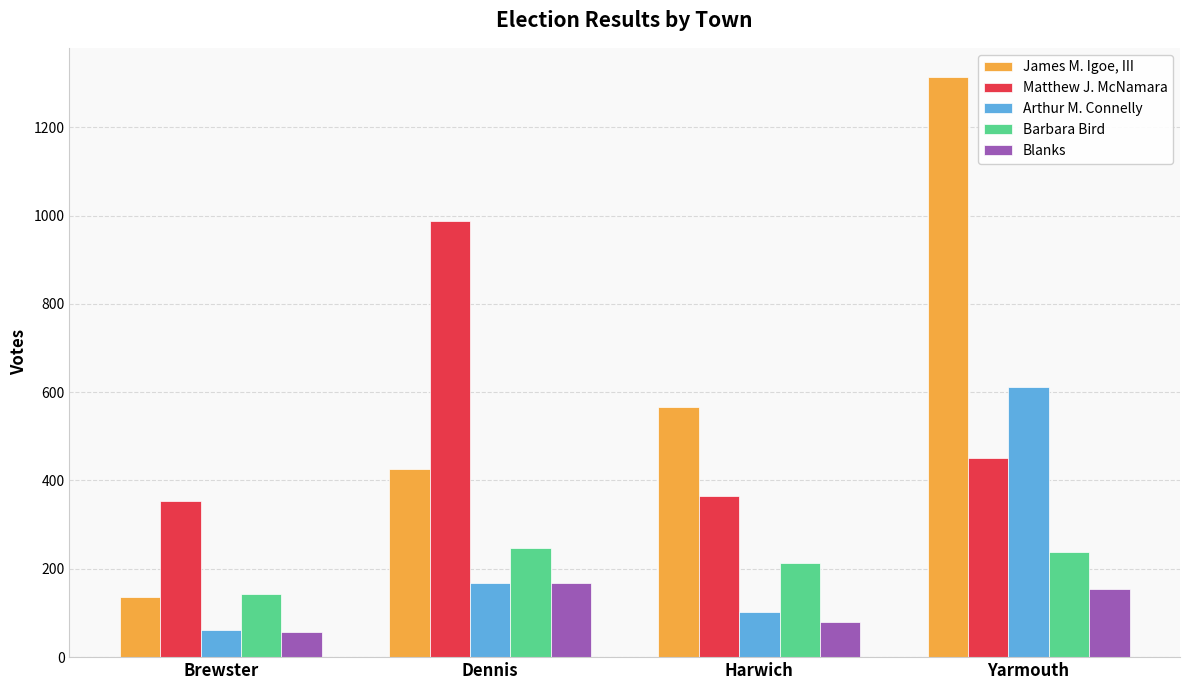

How many distinct data groups are displayed?

5